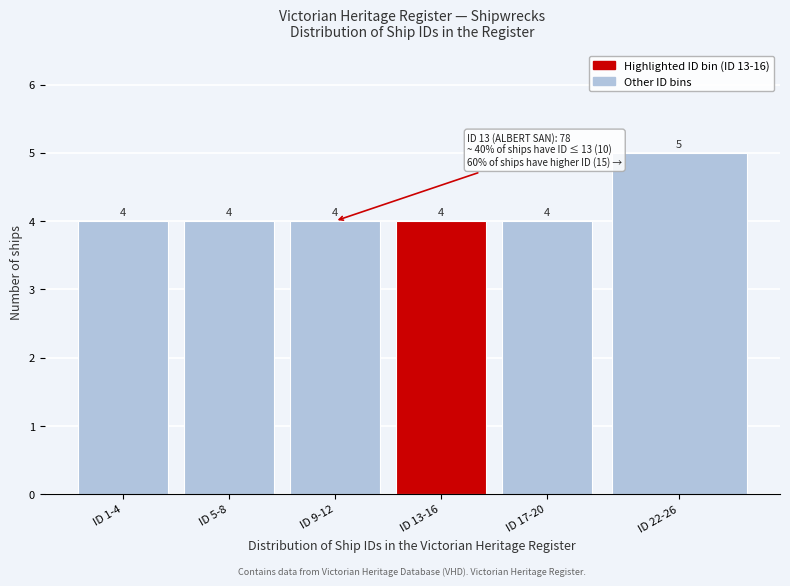

Reading left to right, what are all the values shown in this chart?

ID 1-4=4	ID 5-8=4	ID 9-12=4	ID 13-16=4	ID 17-20=4	ID 22-26=5